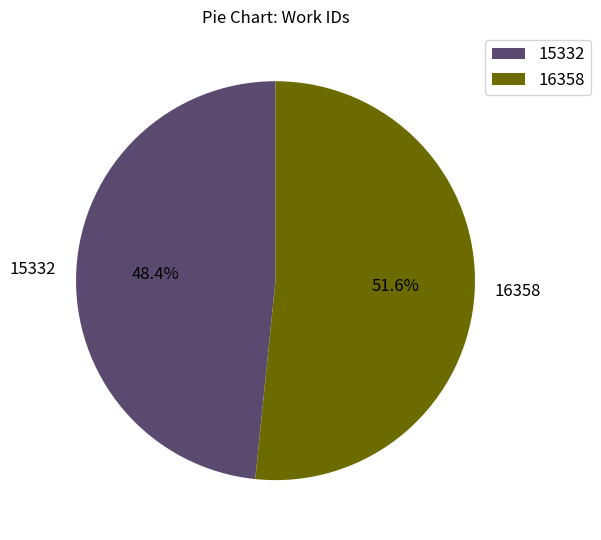

How many slices are in this pie chart?

2